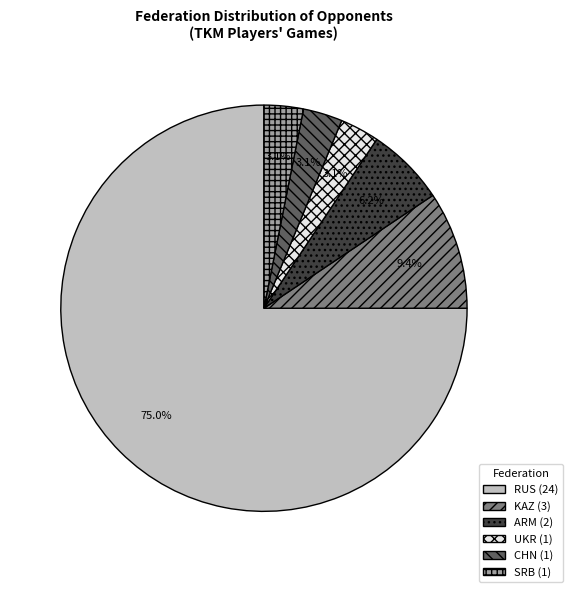

Is RUS (24) the majority of the pie?

Yes